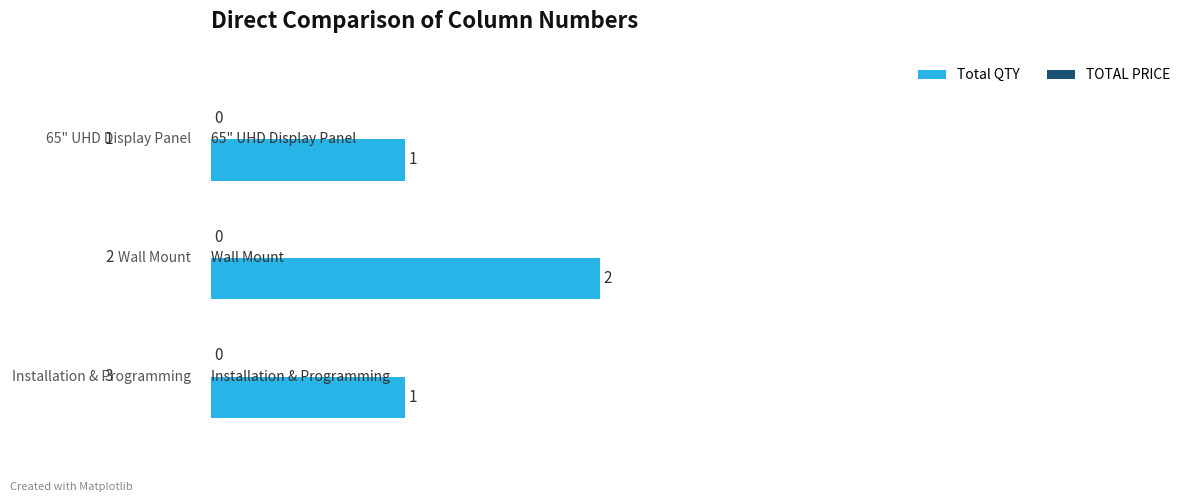

Count the values in the range 1 to 2.

3